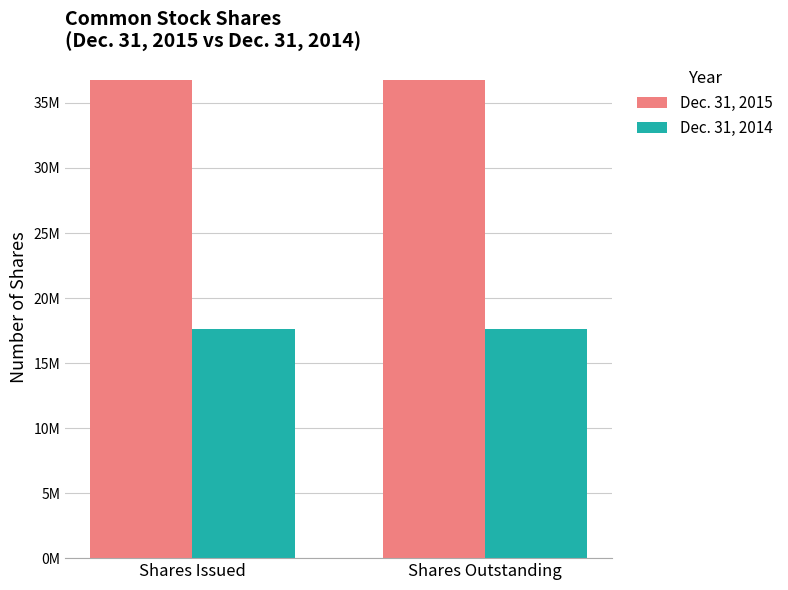

Does the chart contain any negative values?

No